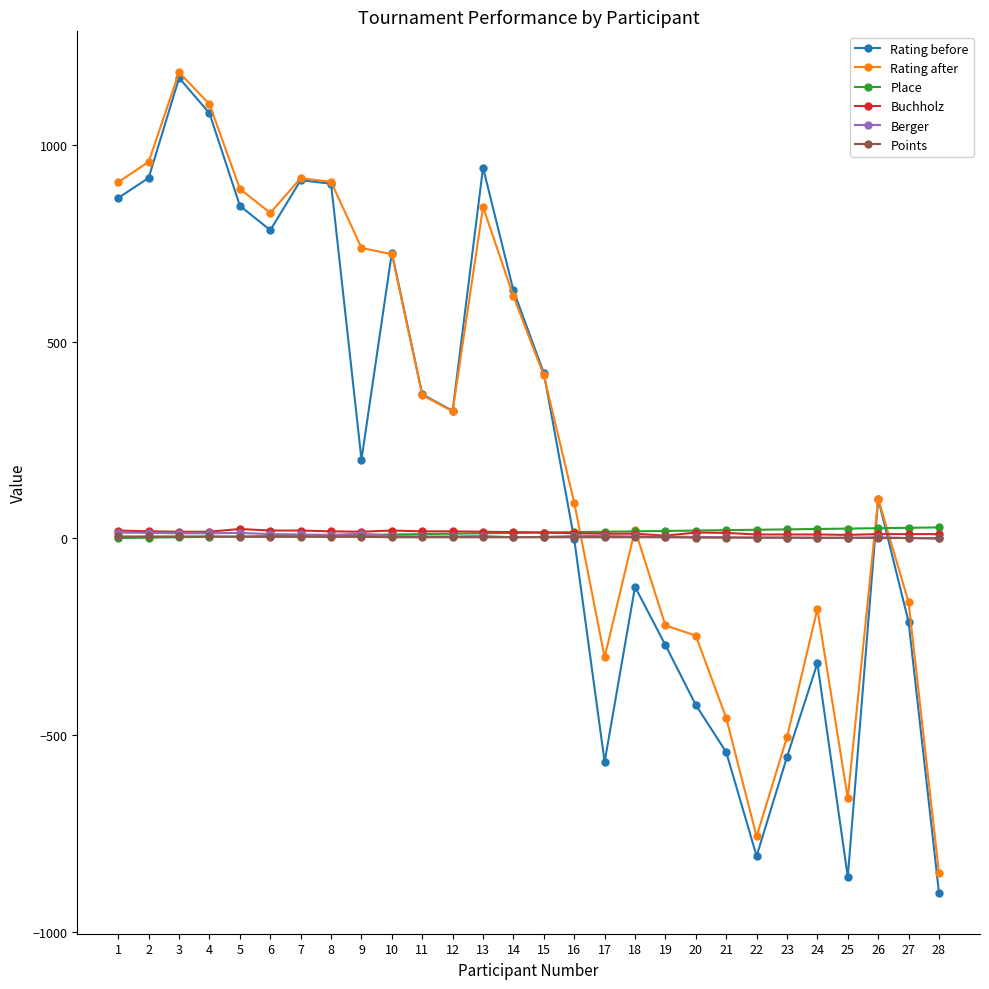

What is the spread (max minus min) of values at 26?

100